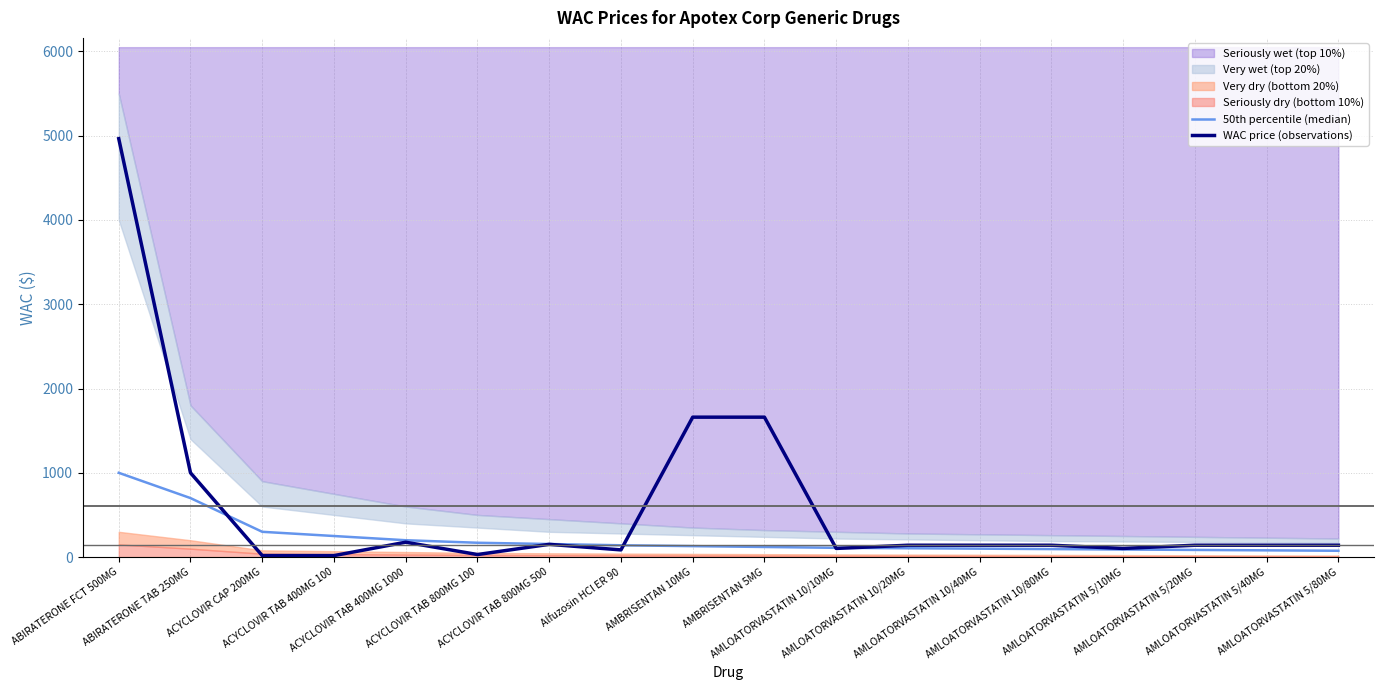

Reading left to right, list all the values displayed in this chart.

50th percentile (median): ABIRATERONE FCT 500MG=1000.0	ABIRATERONE TAB 250MG=700.0	ACYCLOVIR CAP 200MG=300.0	ACYCLOVIR TAB 400MG 100=250.0	ACYCLOVIR TAB 400MG 1000=200.0	ACYCLOVIR TAB 800MG 100=170.0	ACYCLOVIR TAB 800MG 500=155.0	Alfuzosin HCl ER 90=140.0	AMBRISENTAN 10MG=130.0	AMBRISENTAN 5MG=120.0	AMLOATORVASTATIN 10/10MG=110.0	AMLOATORVASTATIN 10/20MG=105.0	AMLOATORVASTATIN 10/40MG=100.0	AMLOATORVASTATIN 10/80MG=95.0	AMLOATORVASTATIN 5/10MG=90.0	AMLOATORVASTATIN 5/20MG=85.0	AMLOATORVASTATIN 5/40MG=80.0	AMLOATORVASTATIN 5/80MG=75.0
WAC price (observations): ABIRATERONE FCT 500MG=4964.5	ABIRATERONE TAB 250MG=1000.0	ACYCLOVIR CAP 200MG=18.0	ACYCLOVIR TAB 400MG 100=17.6	ACYCLOVIR TAB 400MG 1000=176.5	ACYCLOVIR TAB 800MG 100=30.2	ACYCLOVIR TAB 800MG 500=151.2	Alfuzosin HCl ER 90=85.4	AMBRISENTAN 10MG=1660.1	AMBRISENTAN 5MG=1660.1	AMLOATORVASTATIN 10/10MG=102.8	AMLOATORVASTATIN 10/20MG=140.6	AMLOATORVASTATIN 10/40MG=140.6	AMLOATORVASTATIN 10/80MG=140.6	AMLOATORVASTATIN 5/10MG=102.8	AMLOATORVASTATIN 5/20MG=140.6	AMLOATORVASTATIN 5/40MG=140.6	AMLOATORVASTATIN 5/80MG=140.6